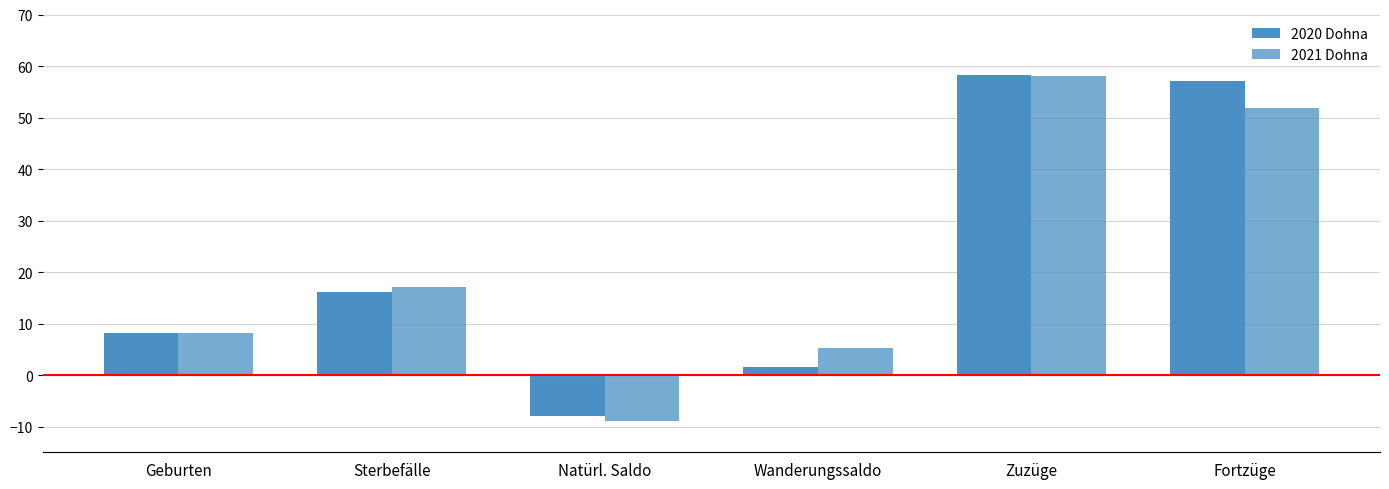

How many positive values does the 2021 Dohna series have?

5